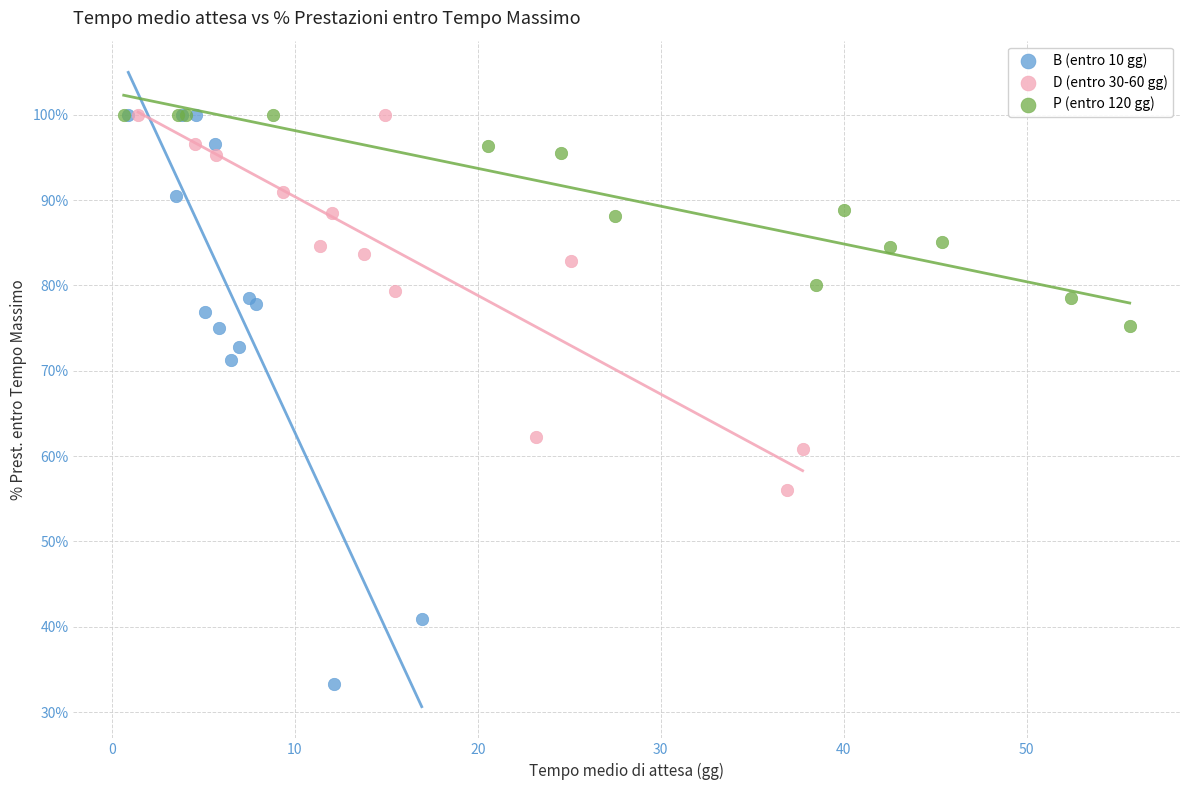

Which series contains the lowest Y value?

B (entro 10 gg)